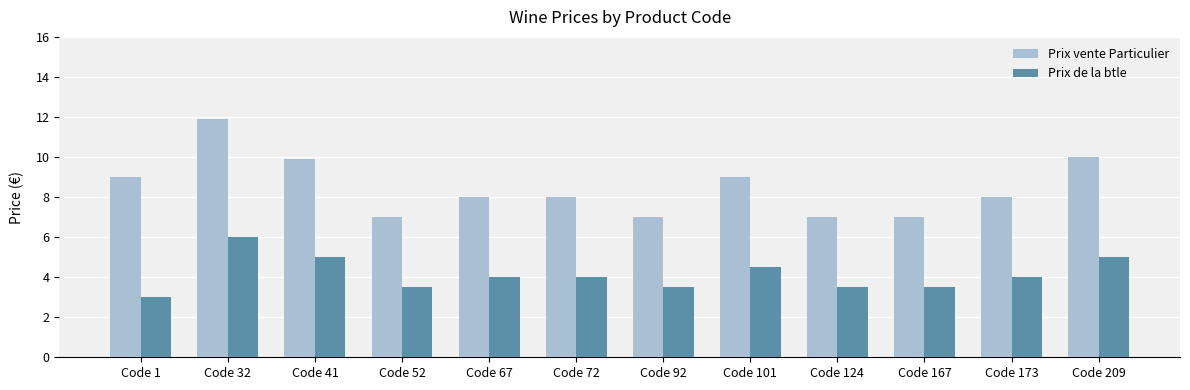

At which category is the sum across all series the highest?

Code 32